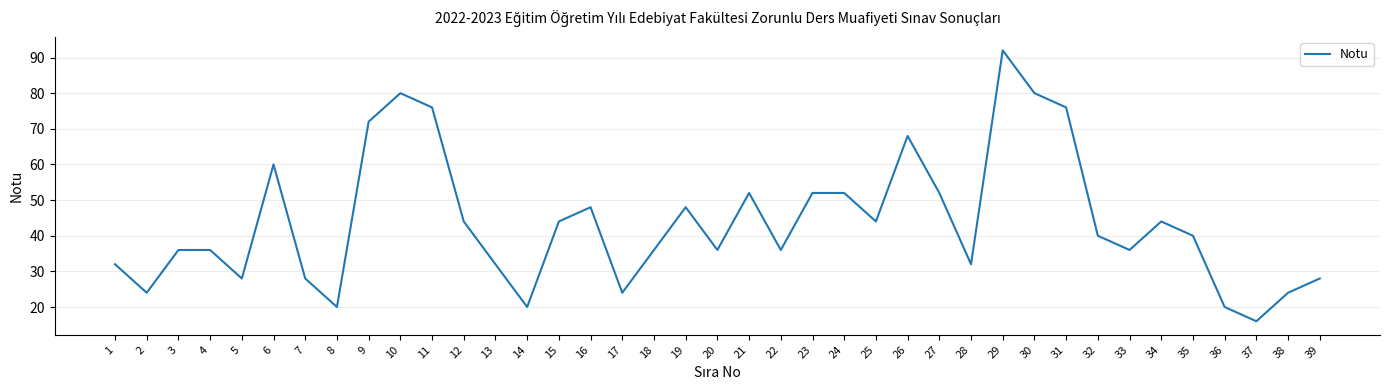

What is the greatest value displayed?

92